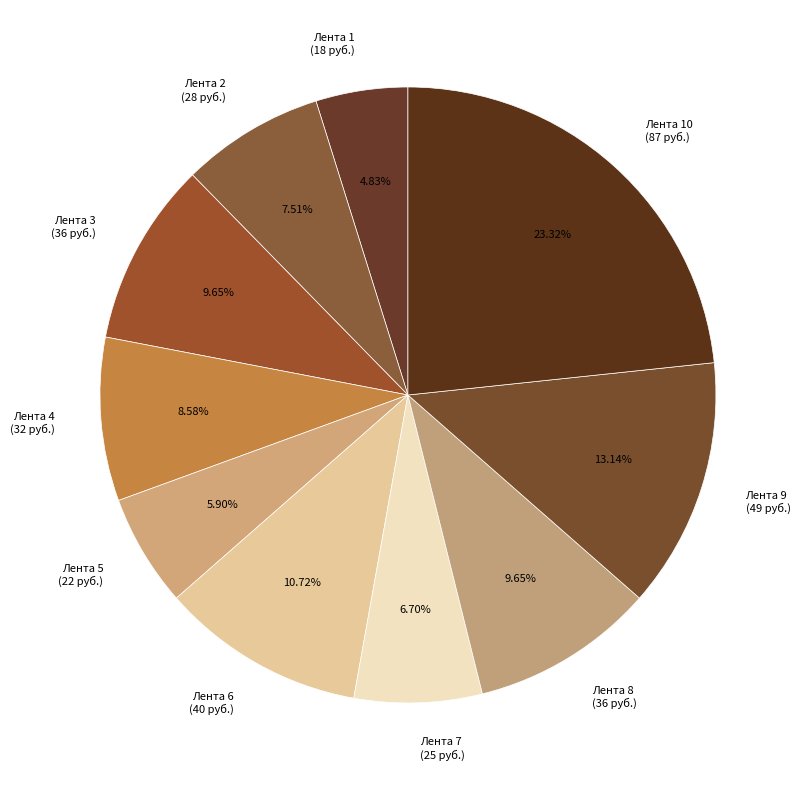

Does Лента 4 (32 руб.) represent more than half of the total?

No